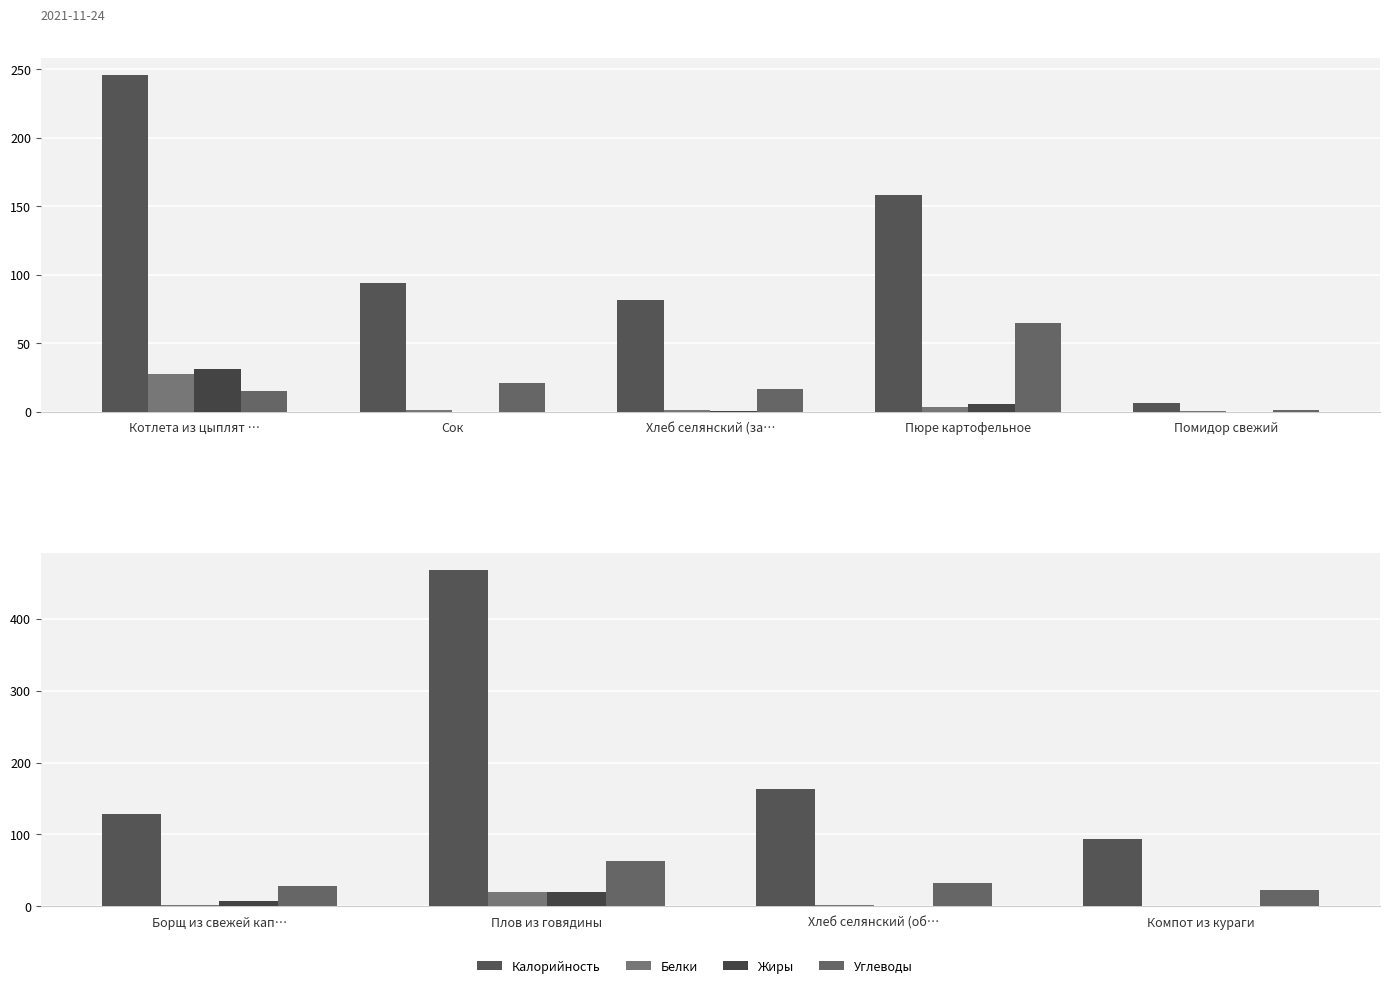

What are all the series names shown in the legend?

Калорийность, Белки, Жиры, Углеводы